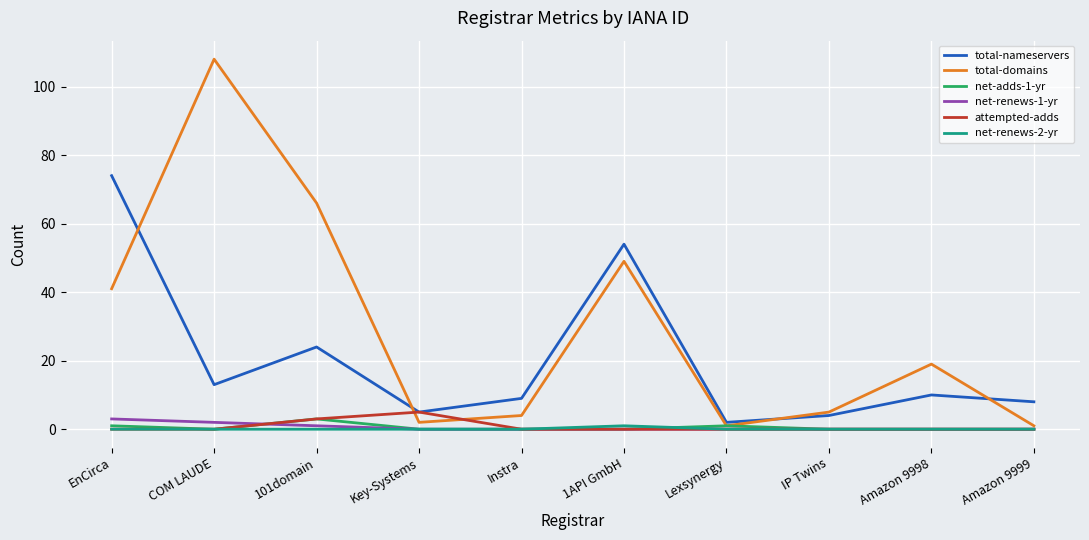

What is the maximum value shown in the chart?

108